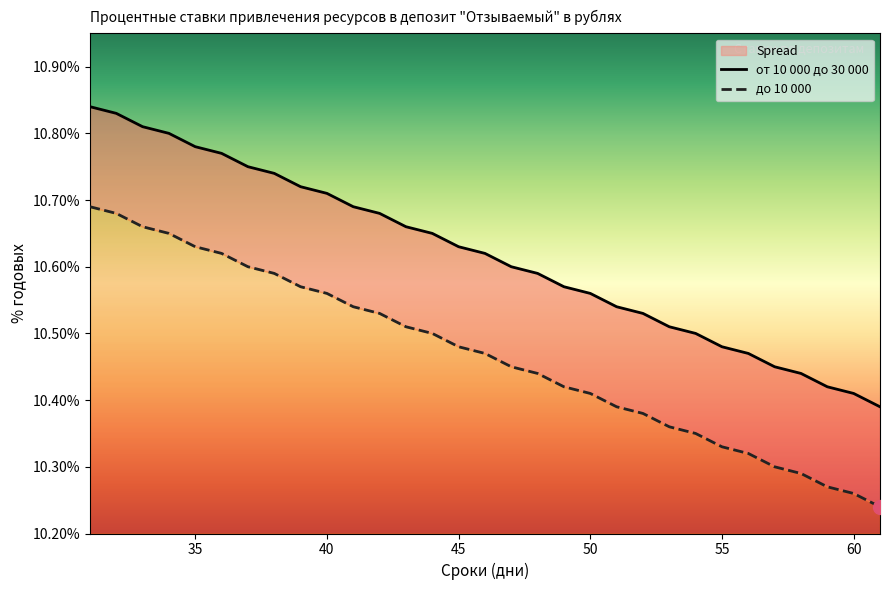

What are all the series names shown in the legend?

от 10 000 до 30 000, до 10 000